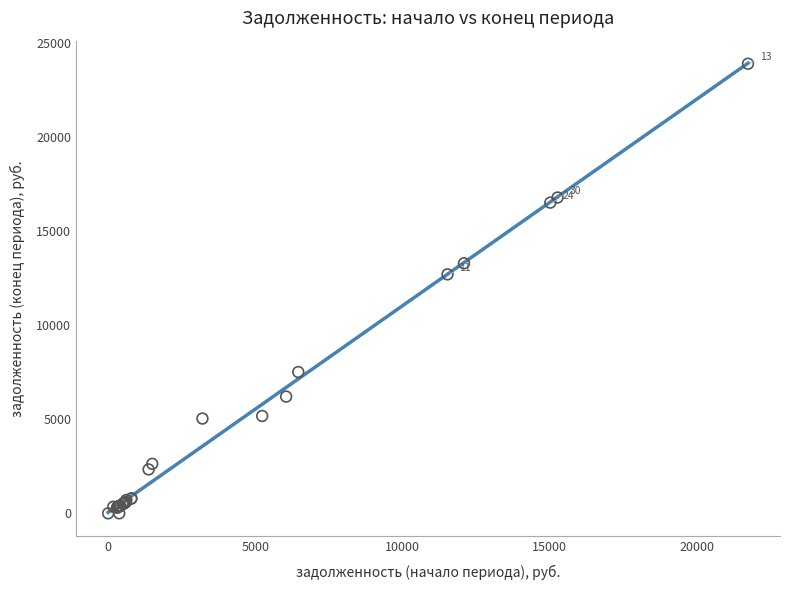

What Y value in the scatter plot is closest to 11958?

12712.0